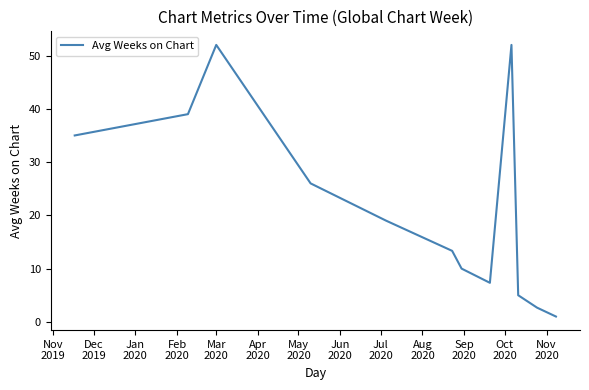

What is the difference between the maximum and minimum values?

51.0